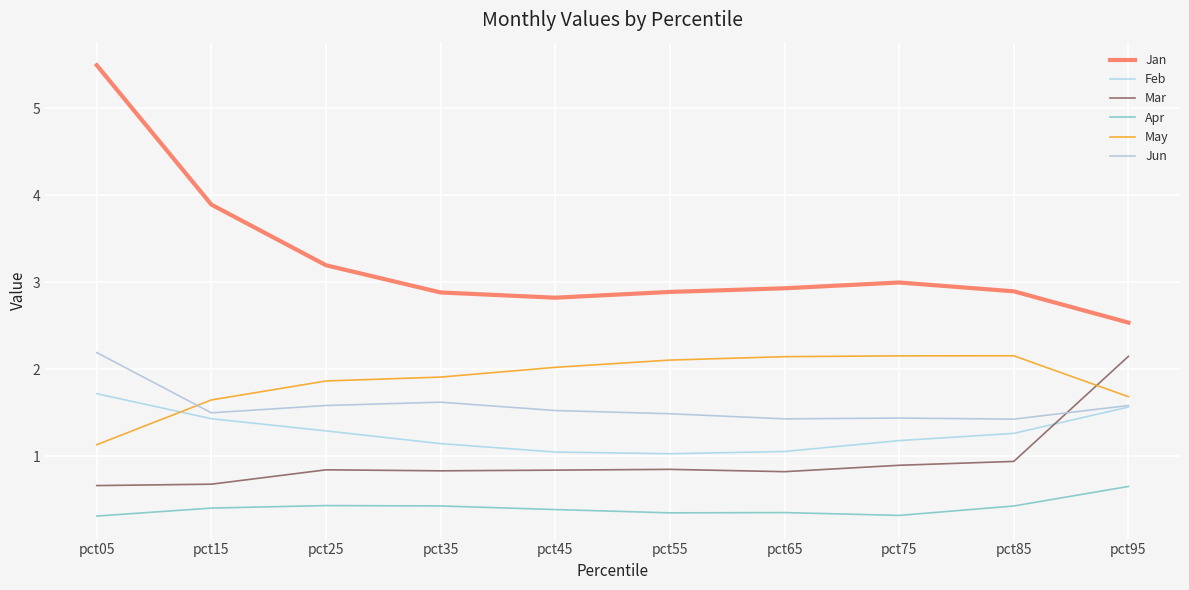

What are all the series names shown in the legend?

Jan, Feb, Mar, Apr, May, Jun